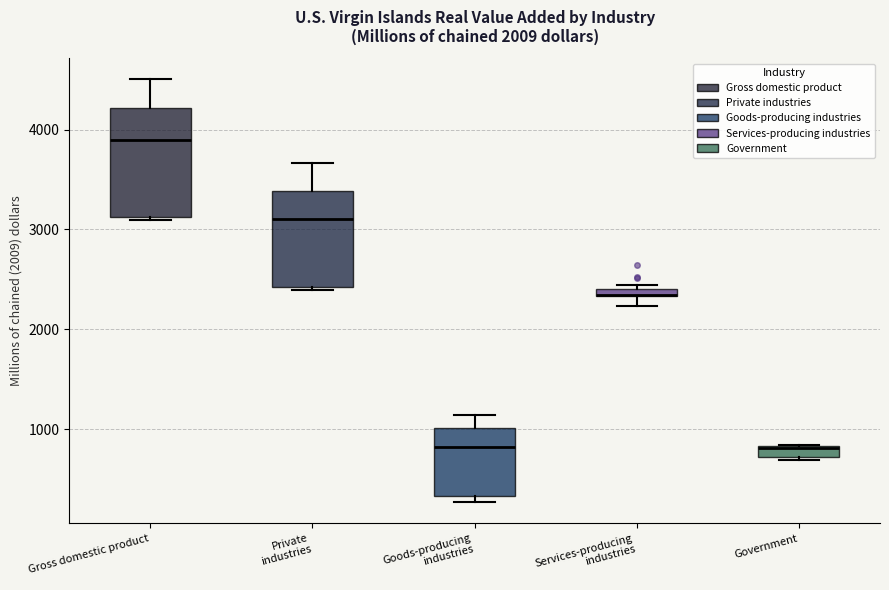

Where is the lower edge of the box for Gross domestic product on the y-axis? The values are not printed on the chart, so give them approximately, as read against the axis.

3100